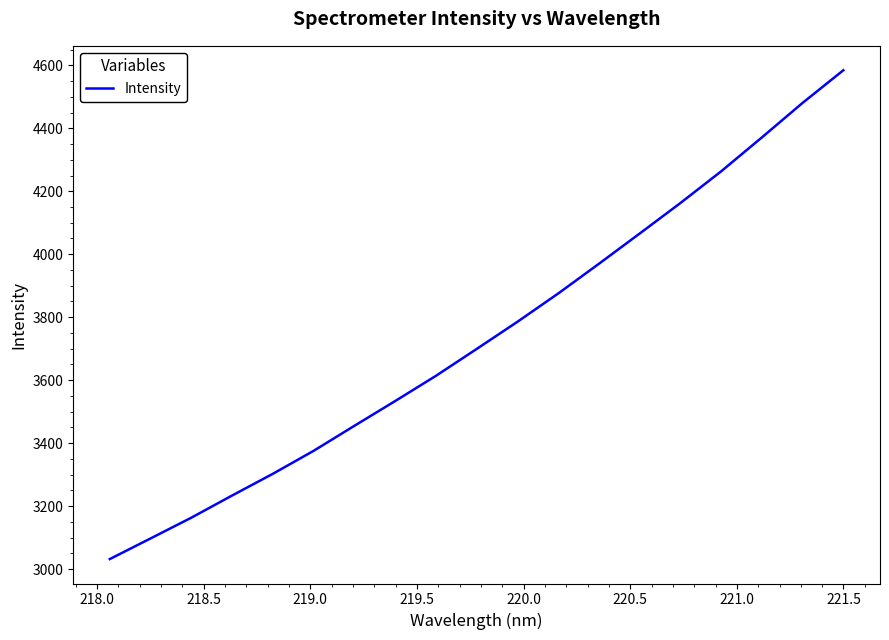

What is the greatest value displayed?

4584.4